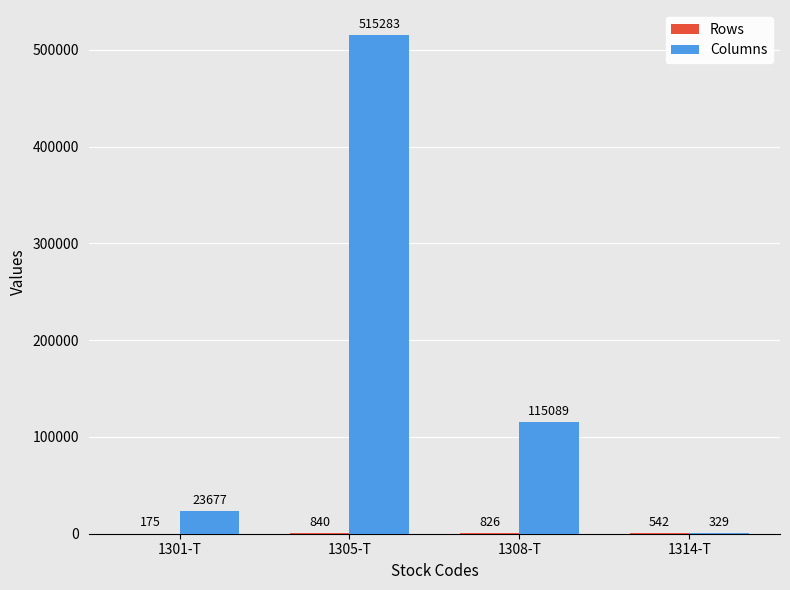

Which category has the highest value in the Columns series?

1305-T